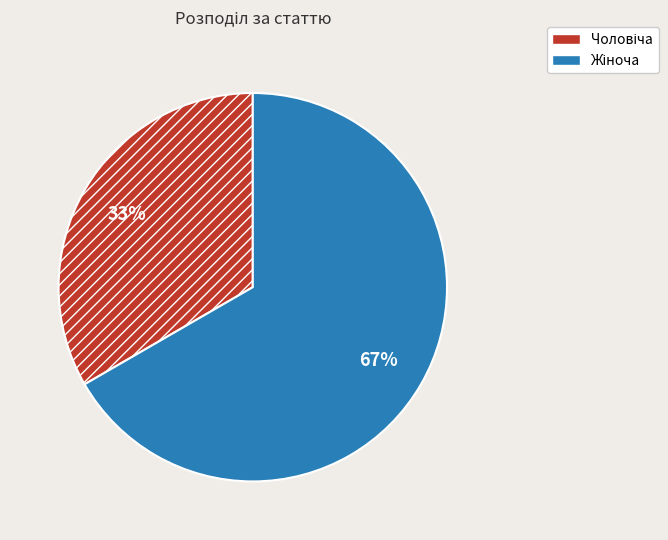

Does any single category account for the majority?

Yes